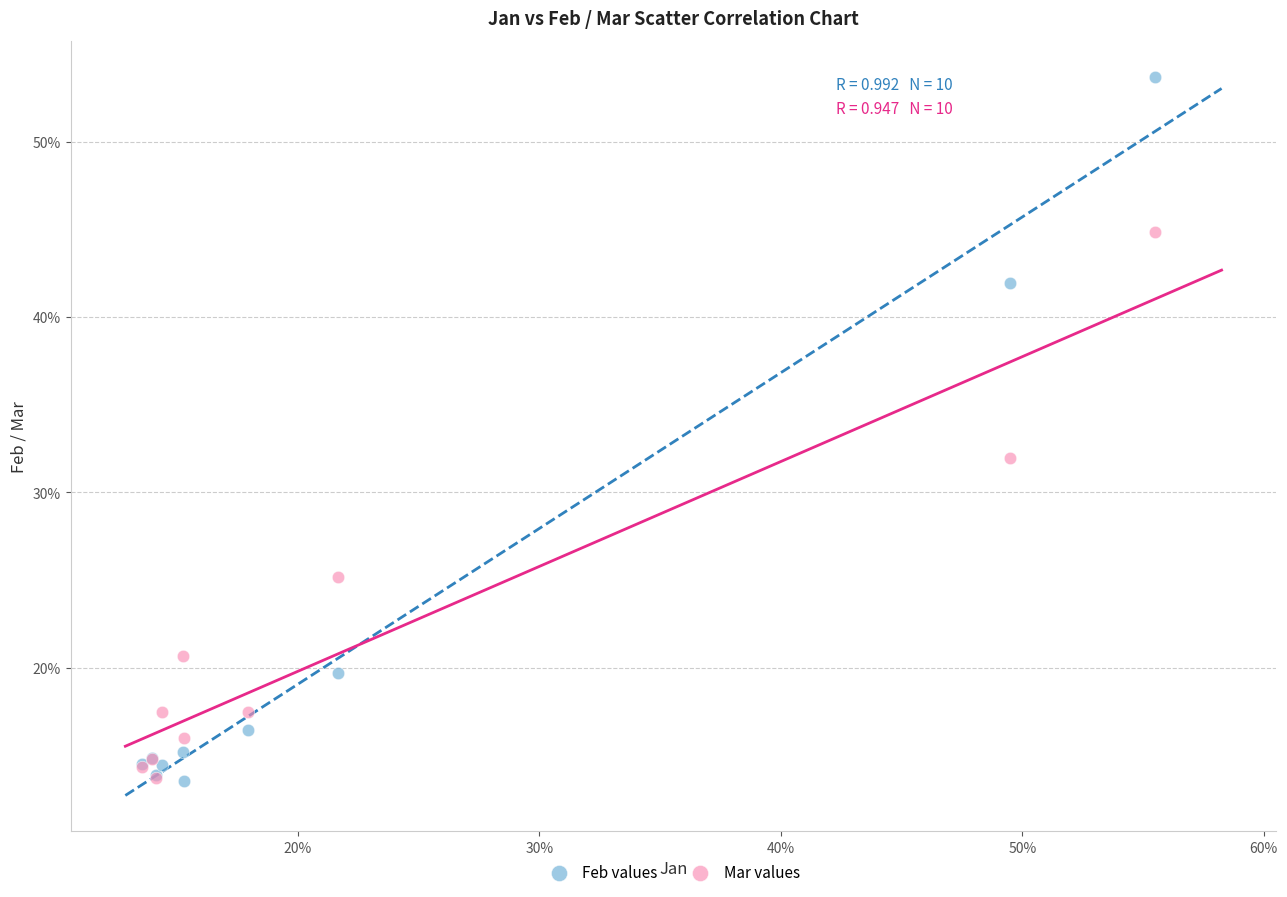

Which series contains the highest Y value?

Feb values